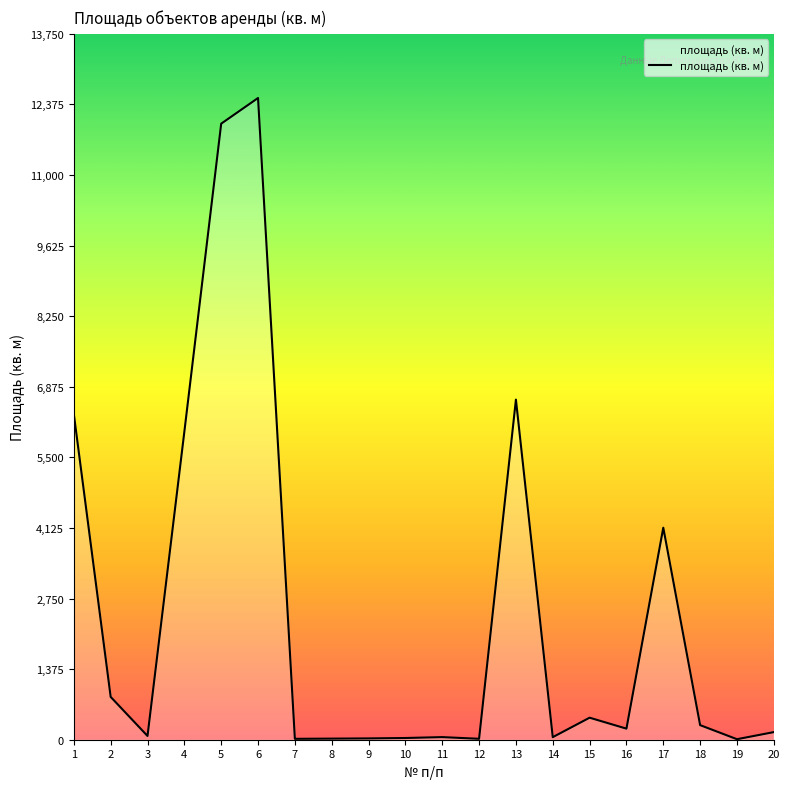

What is the change in value from 6 to 20?

-12351.8